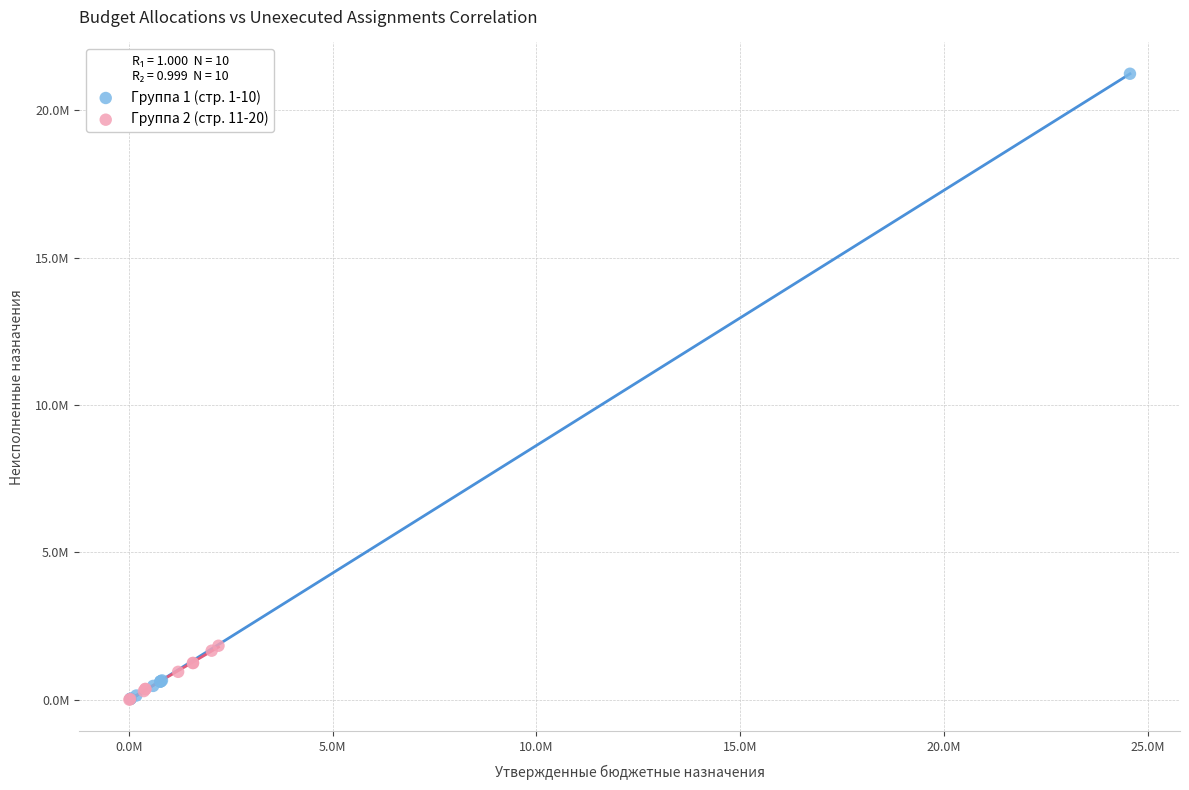

Which series contains the highest Y value?

Группа 1 (стр. 1-10)